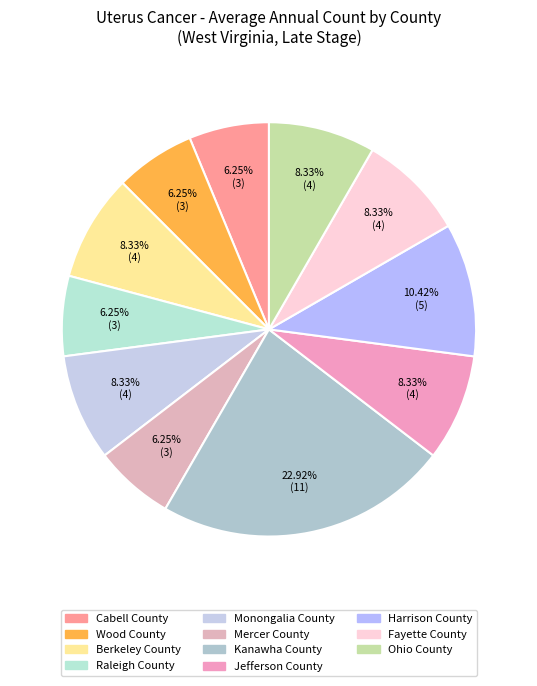

What is the largest slice in the pie chart?

Kanawha County